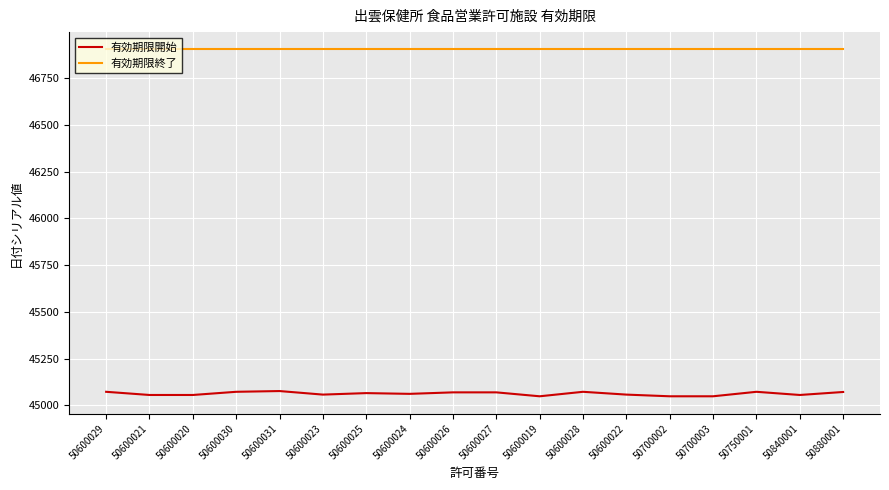

True or false: 有効期限開始 and 有効期限終了 intersect in this chart.

False